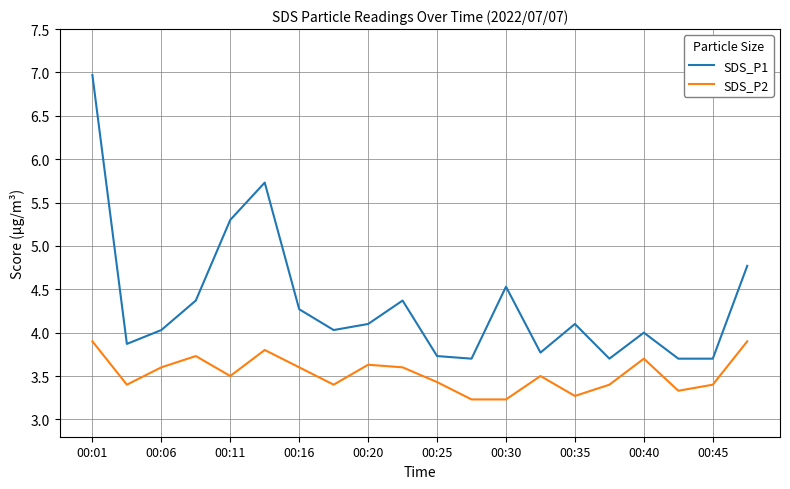

Rank the series by their maximum value, from lowest to highest.

SDS_P2, SDS_P1